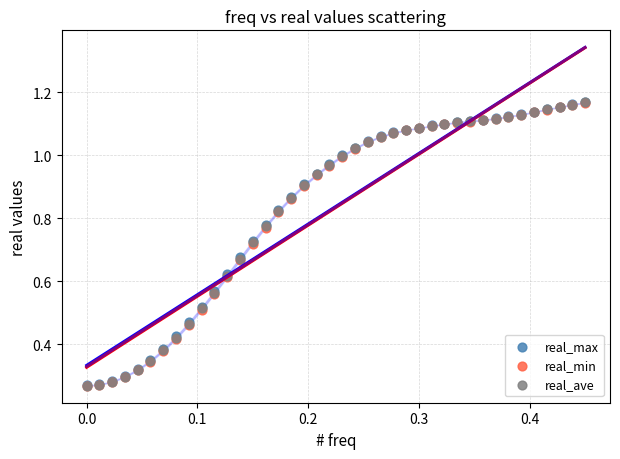

What are all the series names shown in the legend?

real_max, real_min, real_ave